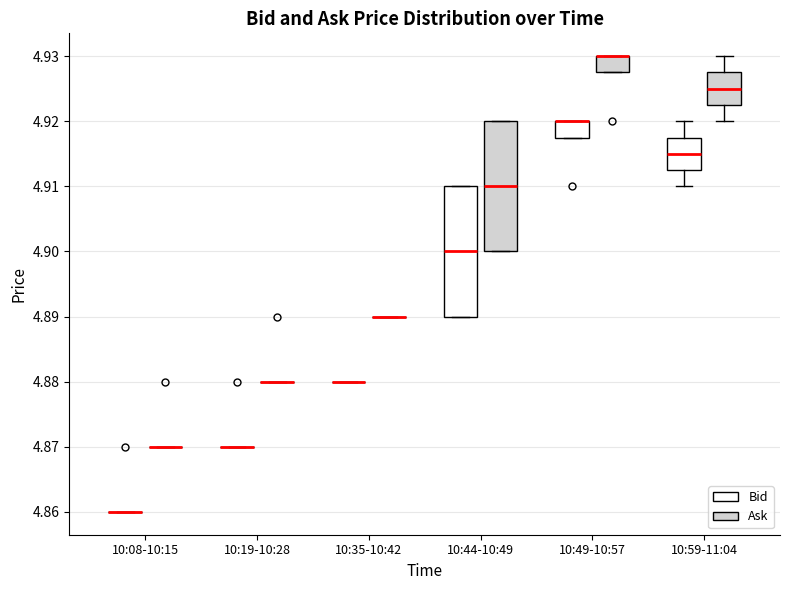

Where is the upper edge of the box for 10:49-10:57 (Bid) on the y-axis? The values are not printed on the chart, so give them approximately, as read against the axis.

4.920